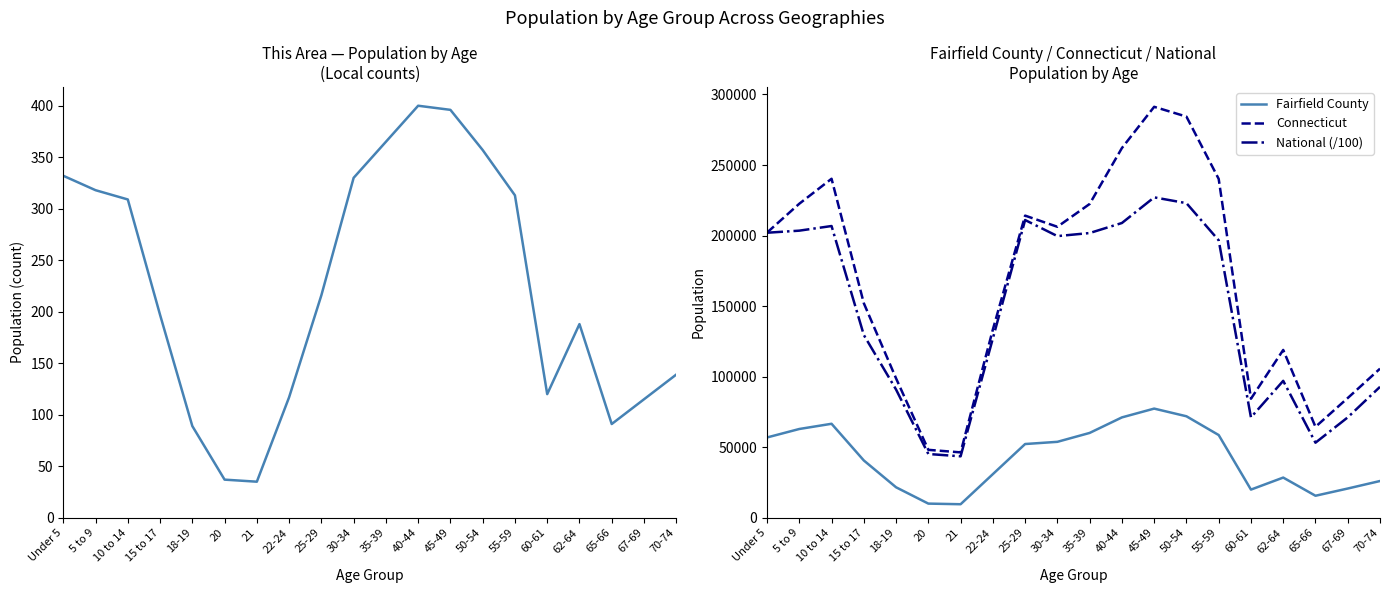

At which category does Fairfield County reach its first local peak?

10 to 14